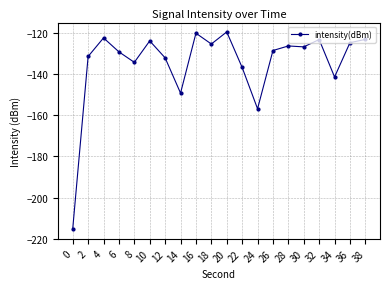

Is it true that the value at 32 is -123.2?

True